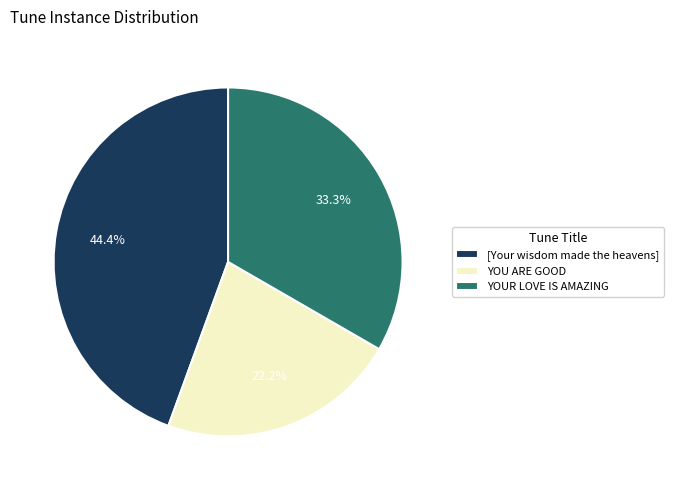

Is there a majority slice in this chart?

No